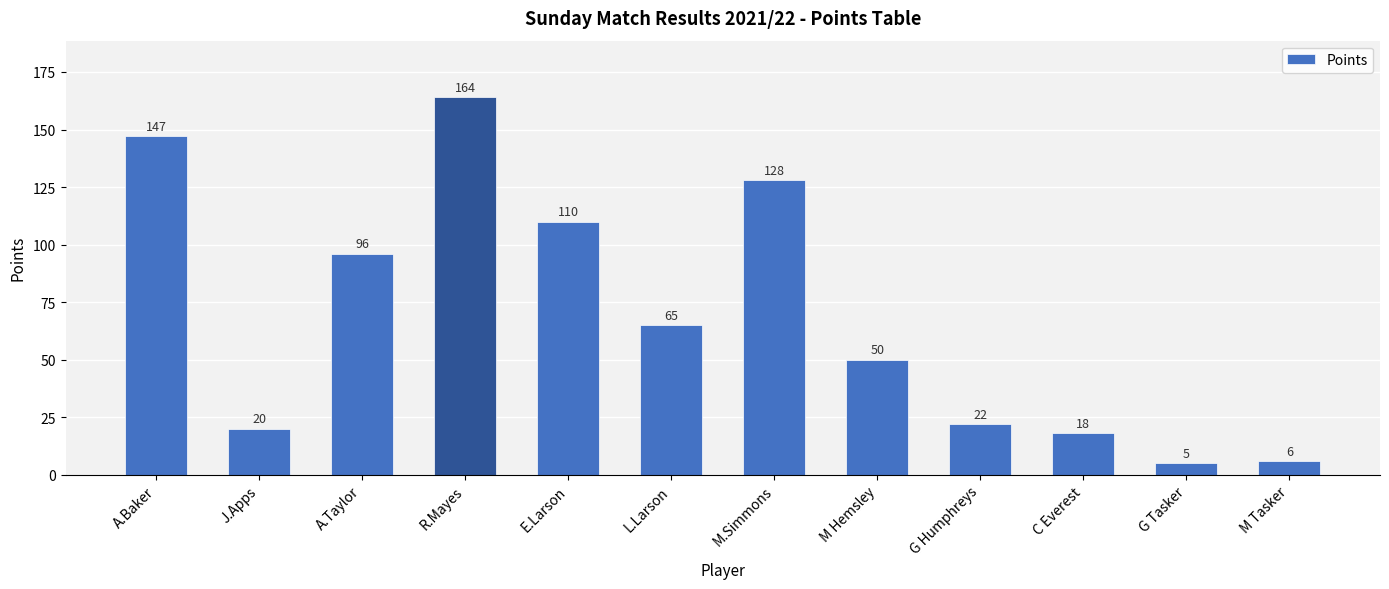

What is the change in value from L.Larson to G Tasker?

-60